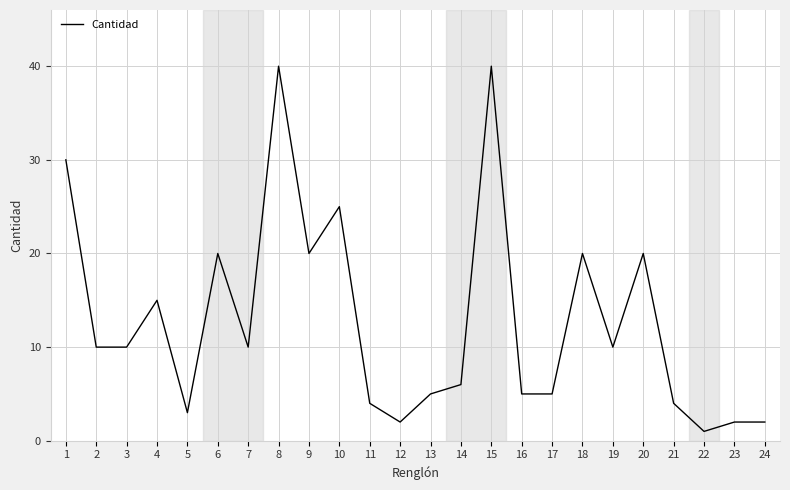

Reading left to right, transcribe all the data shown in this chart.

30	10	10	15	3	20	10	40	20	25	4	2	5	6	40	5	5	20	10	20	4	1	2	2